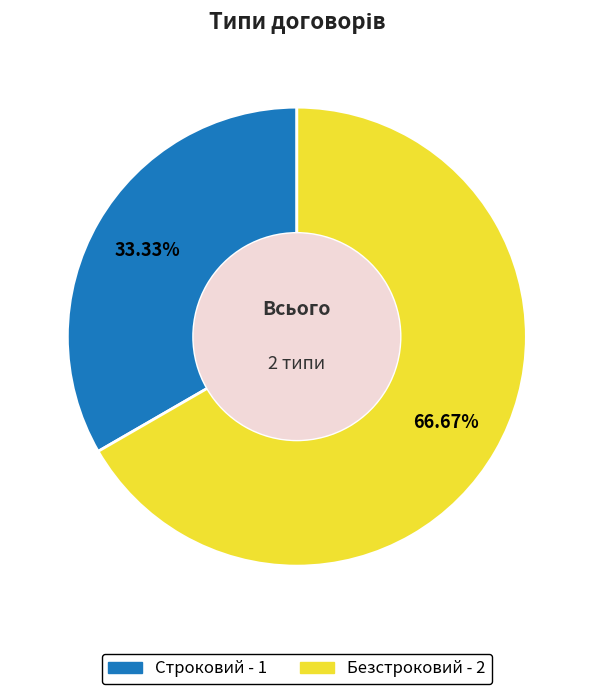

To the nearest percent, what is the combined percentage of Строковий and Безстроковий?

100%